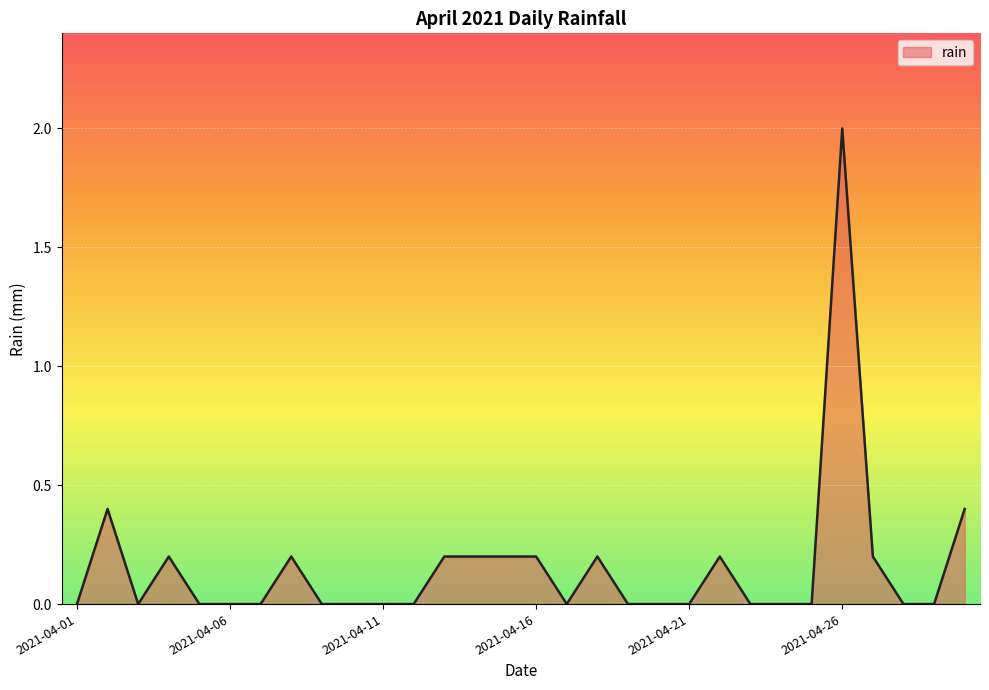

What is the greatest value displayed?

2.0